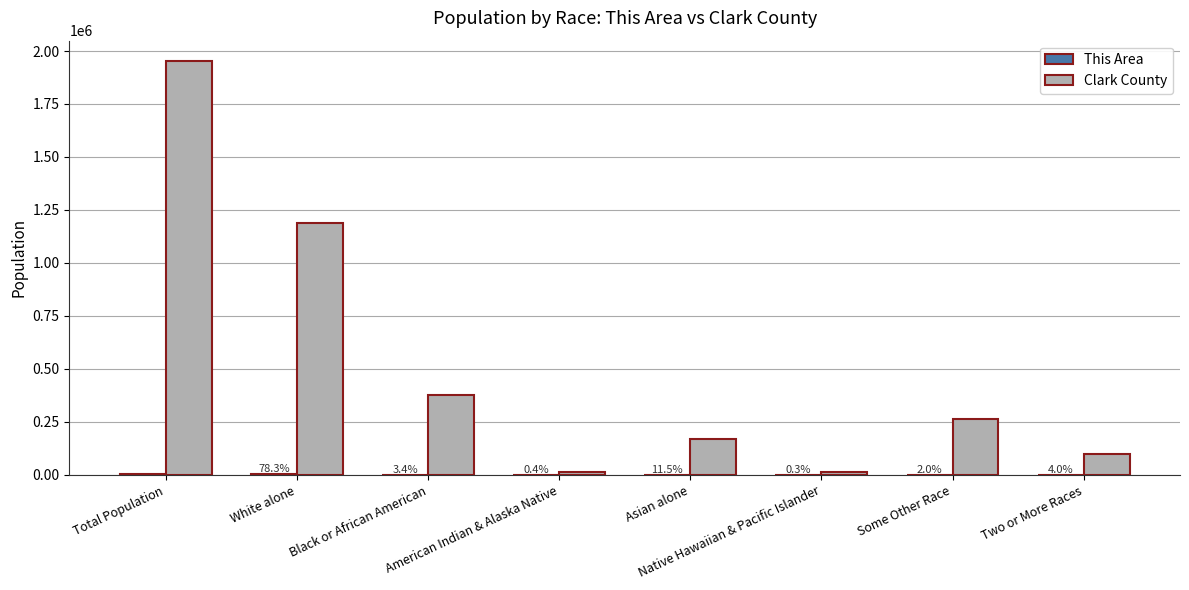

What is the total value across all series at Native Hawaiian & Pacific Islander?

13644